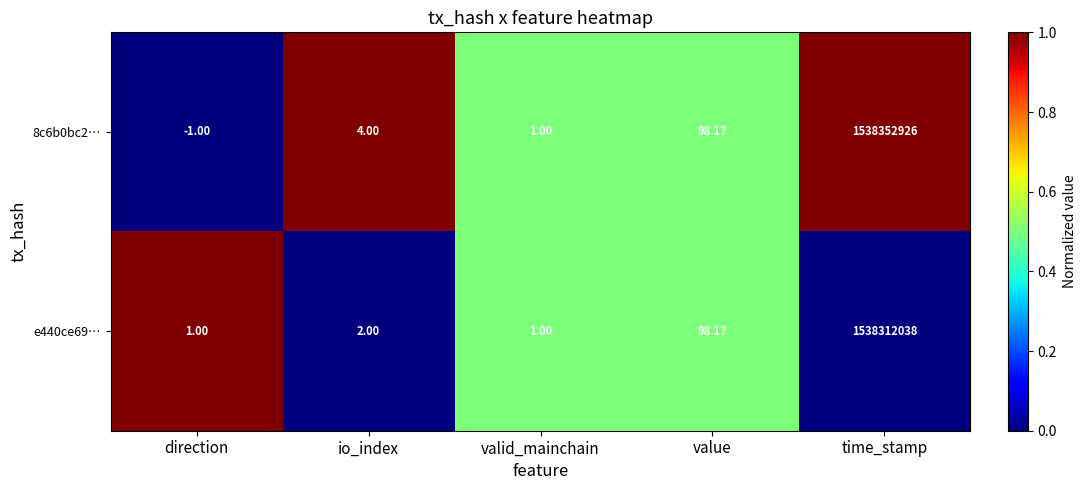

At which label is e440ce69… closest to 769156019?

value